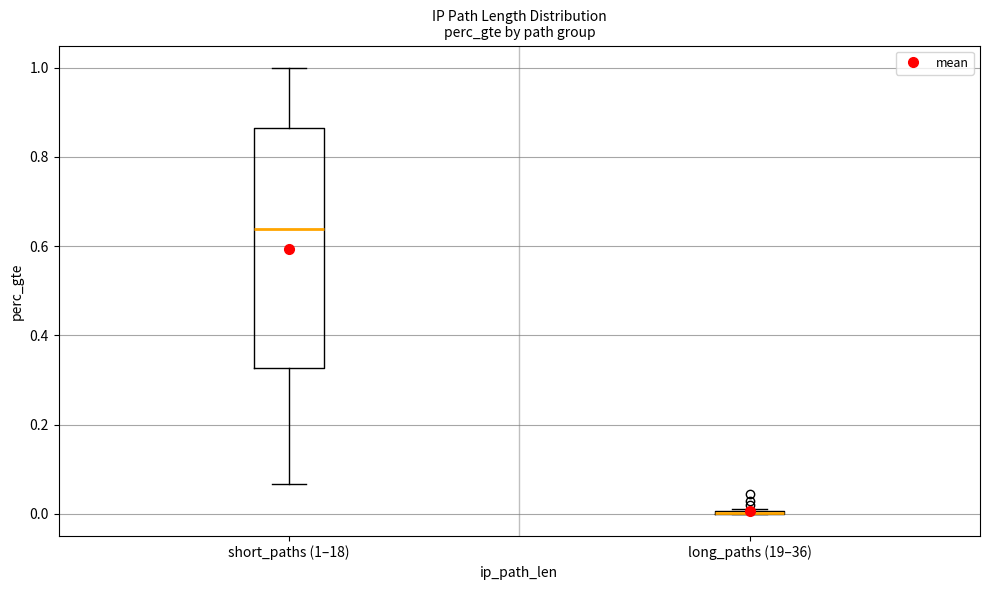

Reading left to right, transcribe this box plot: for each box, give where its median line is, the range the box spans, and where its two whiskers end, as read against the y-axis. The values are not printed on the chart, so give them approximately, as read against the axis.

short_paths (1–18): median 0.64, box 0.32 to 0.86, whiskers 0.06 to 1.00
long_paths (19–36): box collapsed to a line at 0.00, whiskers 0.00 to 0.02